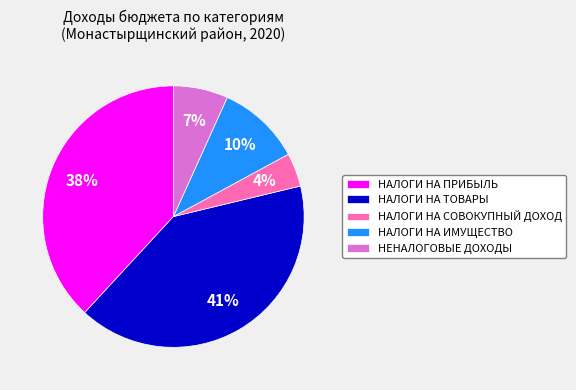

To the nearest percent, what percentage of the pie is НАЛОГИ НА СОВОКУПНЫЙ ДОХОД?

4%